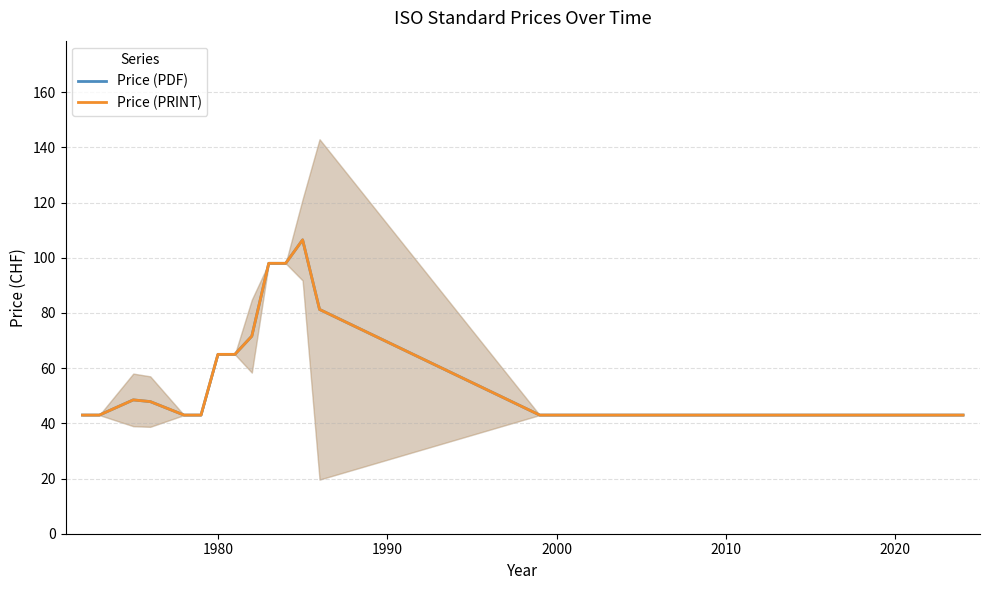

How many interior local peaks does the Price (PDF) series have?

2